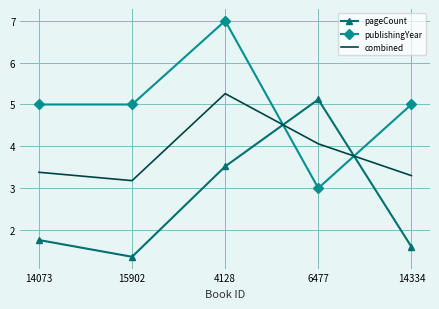

What is the lowest value of the pageCount series?

1.4